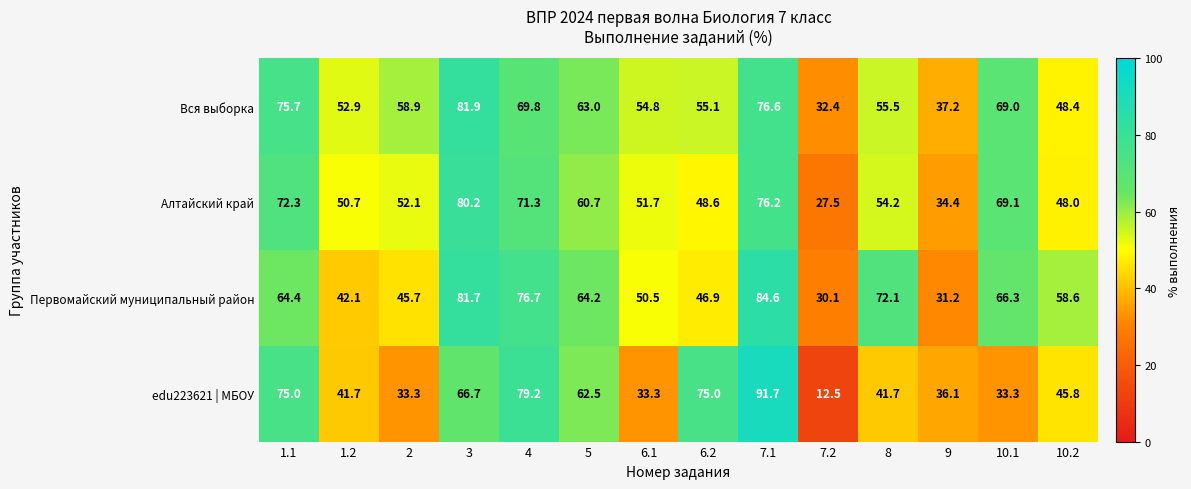

What value does the Первомайский муниципальный район series have at 2?

45.7